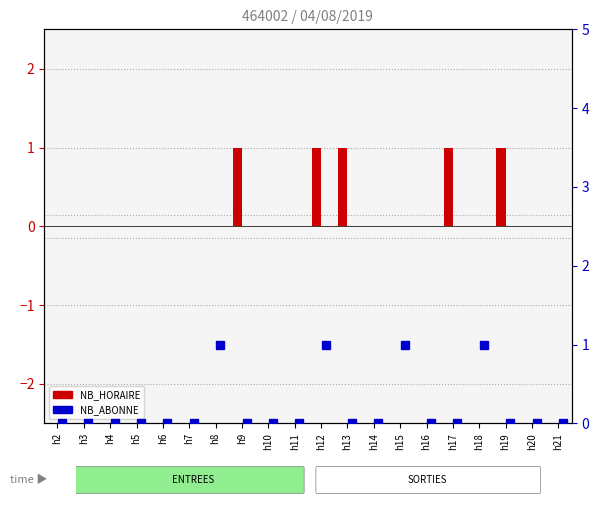

What is the greatest value displayed?

1